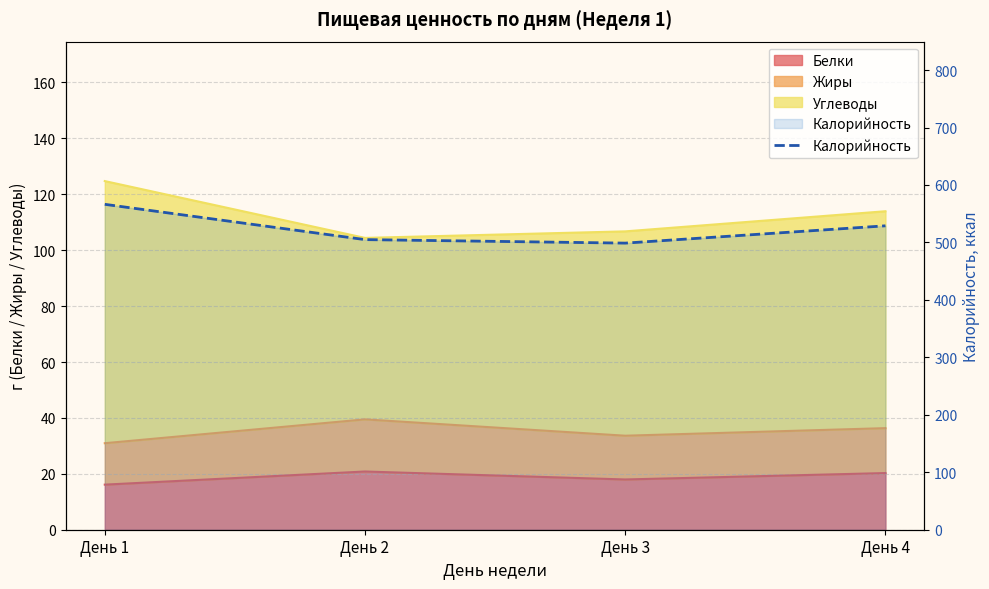

Approximately how many times larger is the value at День 2 compared to День 4?

1.0